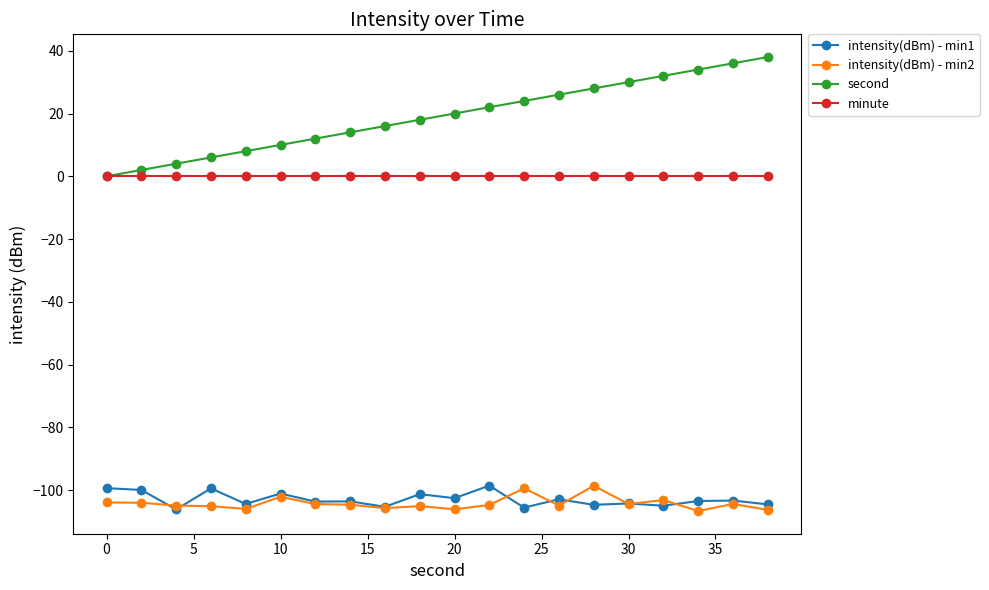

True or false: intensity(dBm) - min1 has more than 1 points higher than both neighbors.

True